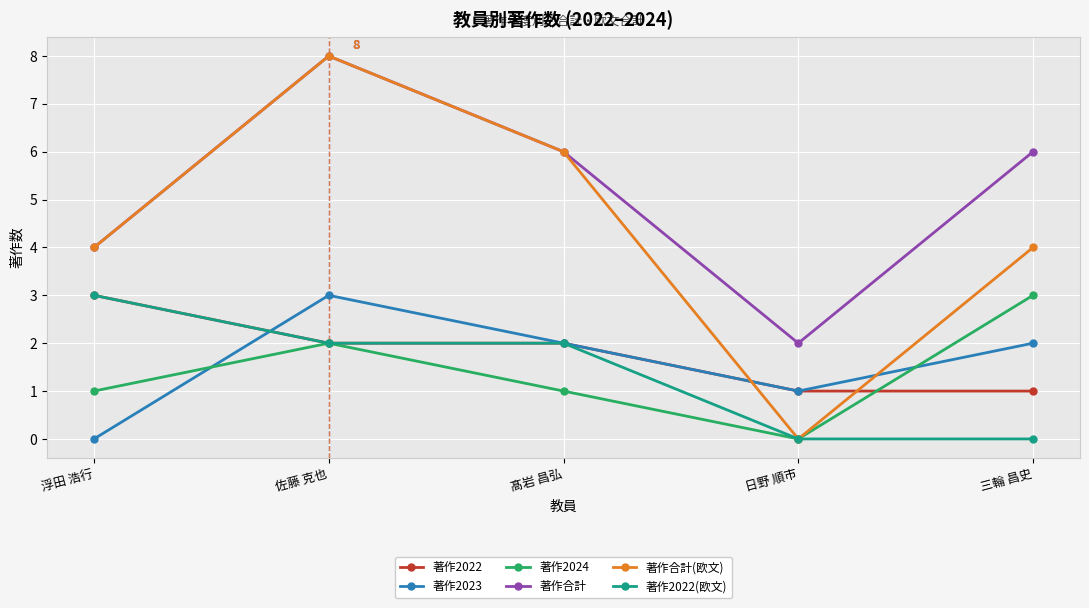

What is the average value of the 著作2023 series?

2